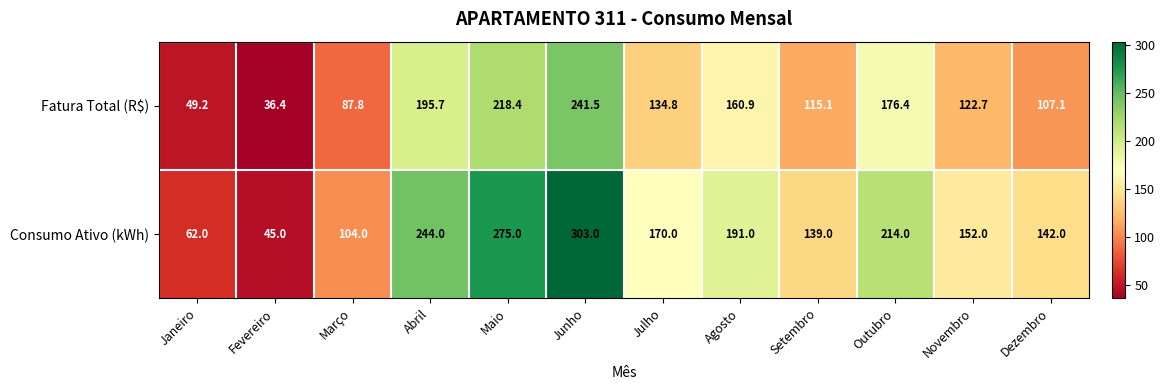

The value of Fatura Total (R$) at Setembro is 65.8. True or false?

False